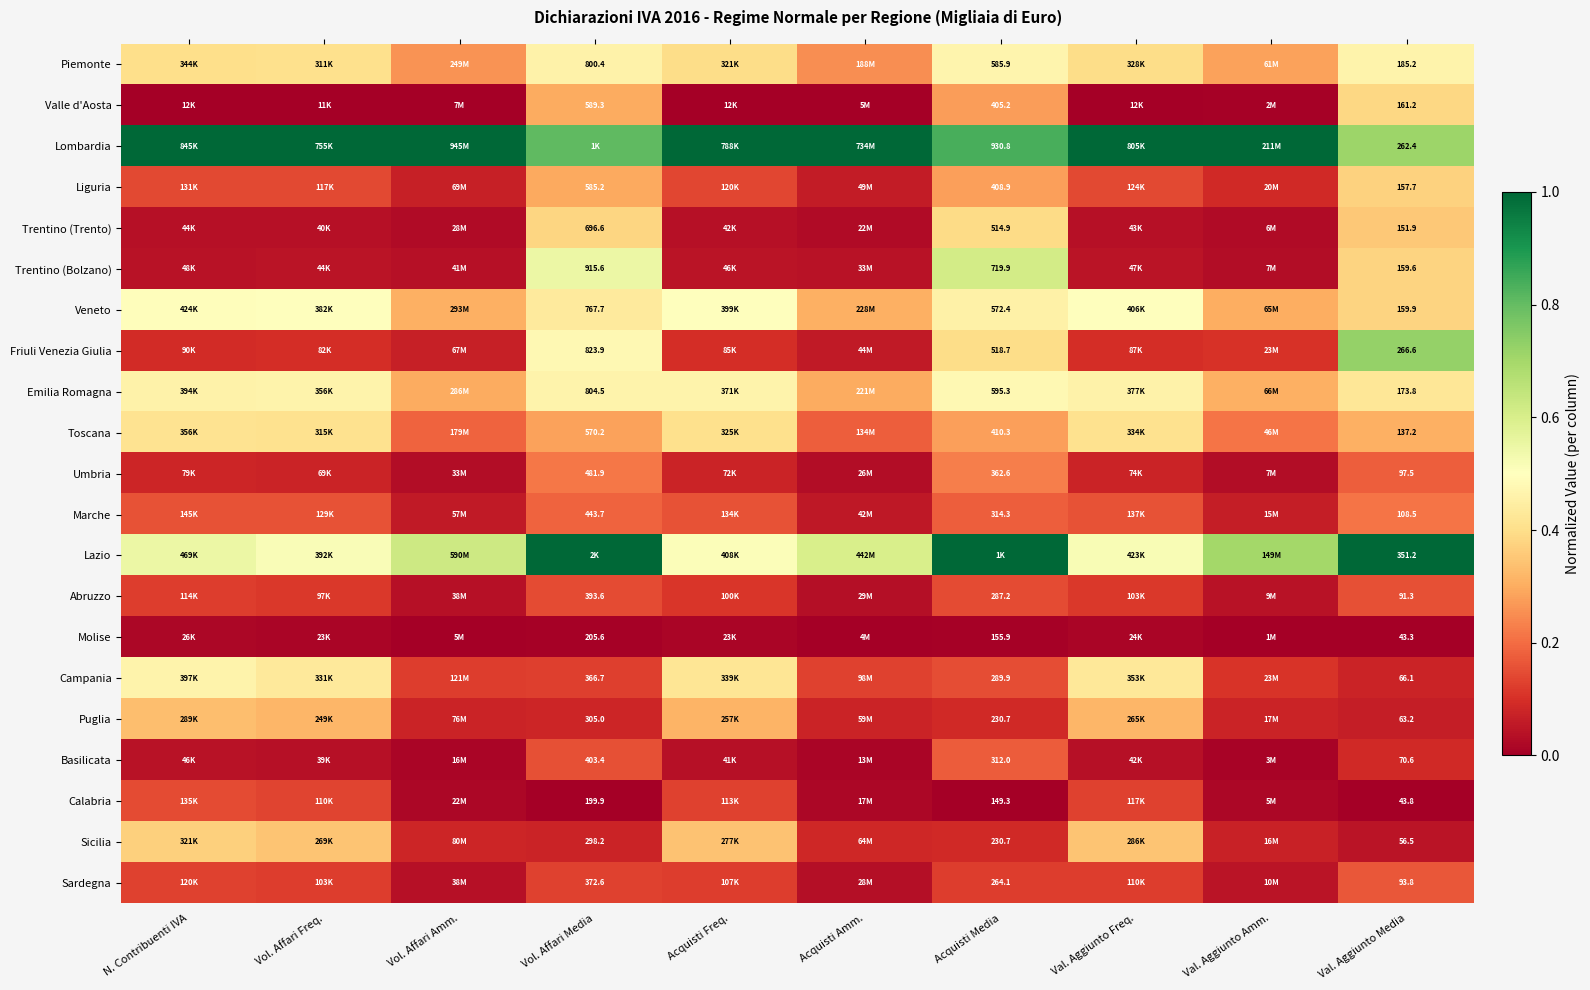

At Val. Aggiunto Media, list the series in order from largest to smallest.

Lazio, Friuli Venezia Giulia, Lombardia, Piemonte, Emilia Romagna, Valle d'Aosta, Veneto, Trentino (Bolzano), Liguria, Trentino (Trento), Toscana, Marche, Umbria, Sardegna, Abruzzo, Basilicata, Campania, Puglia, Sicilia, Calabria, Molise